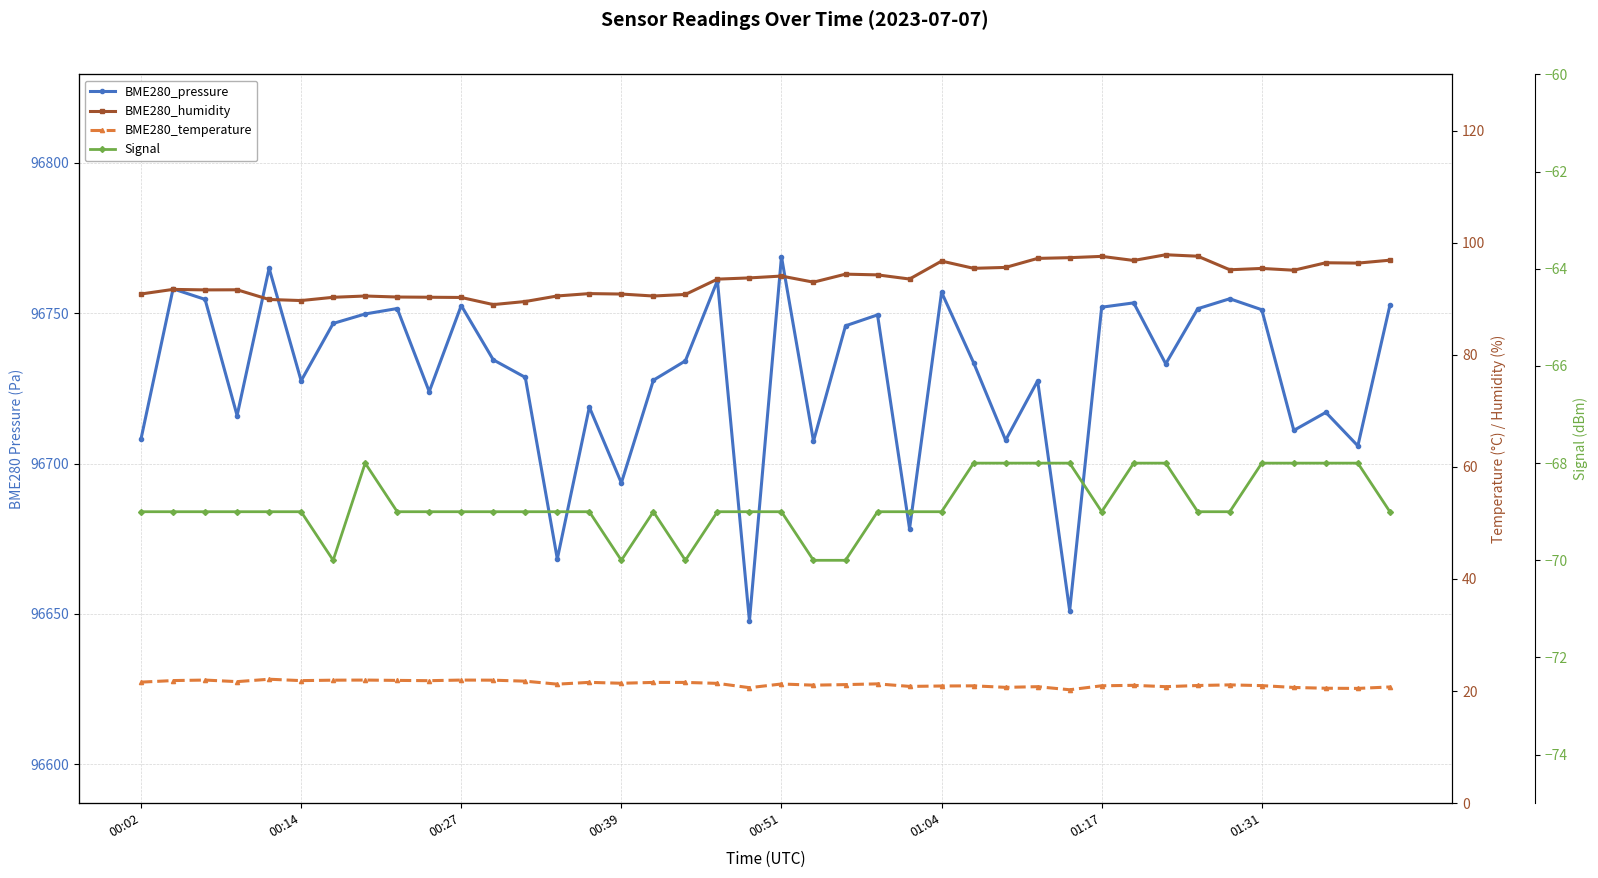

The value of BME280_temperature at 01:17 is 33.3. True or false?

False